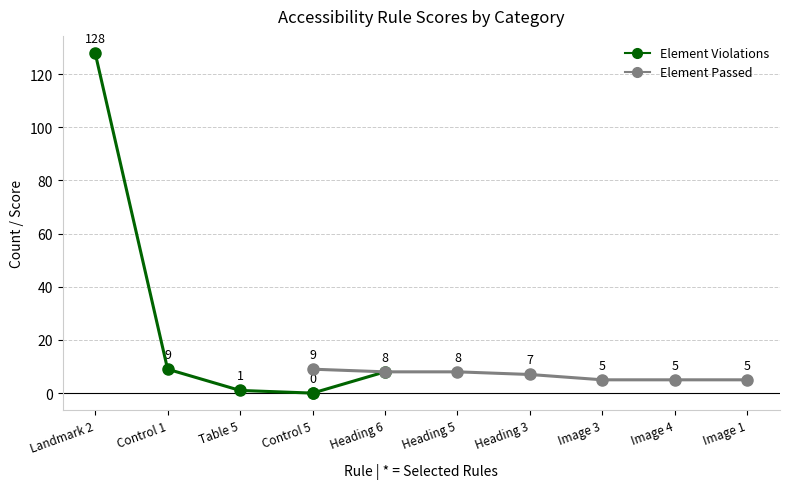

Where is the first local maximum for Element Passed?

Control 5